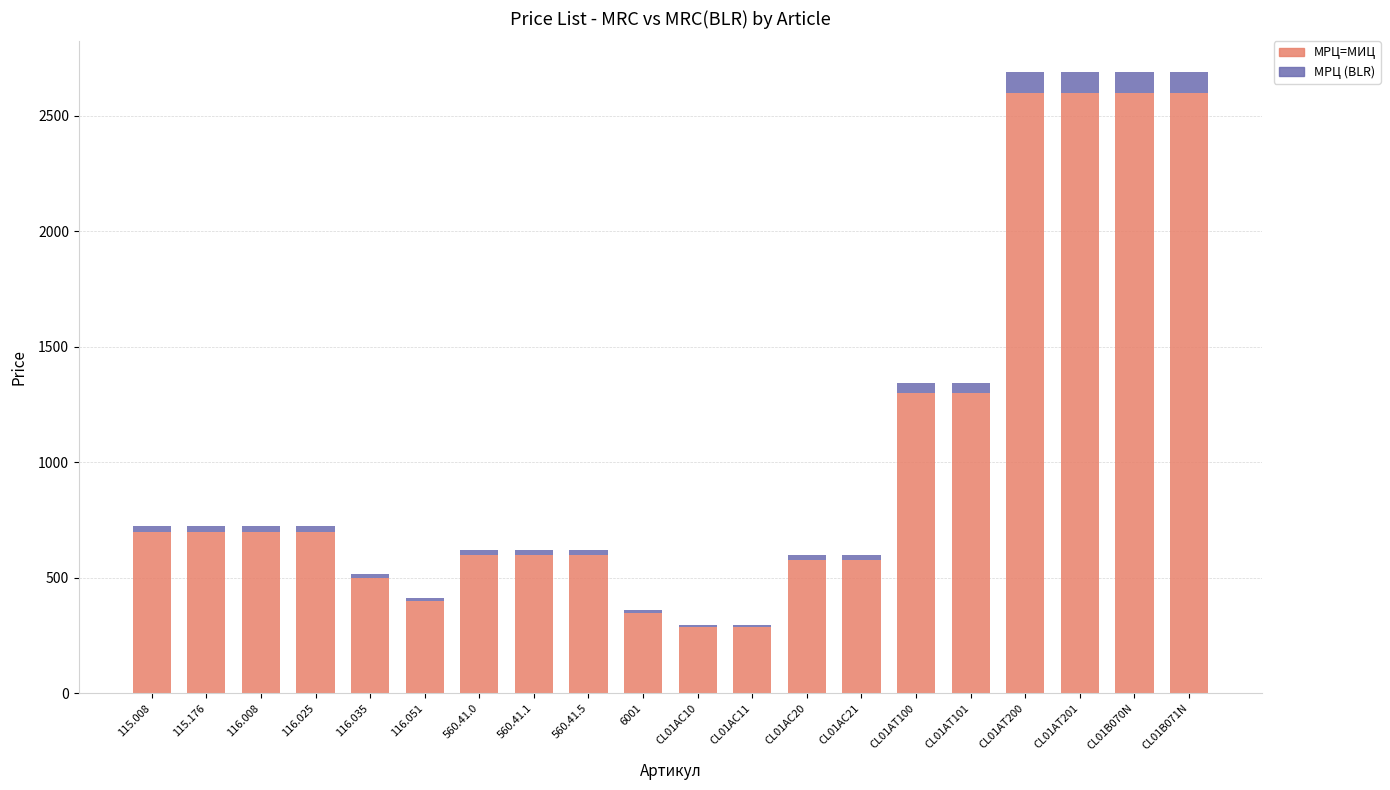

True or false: МРЦ=МИЦ has a value of 1299 at CL01AT101.

True